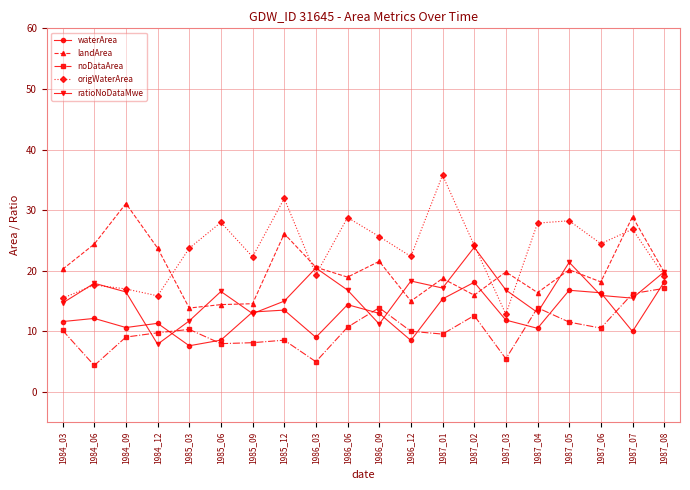

List the series in order of their overall mean, highest first.

origWaterArea, landArea, ratioNoDataMwe, waterArea, noDataArea